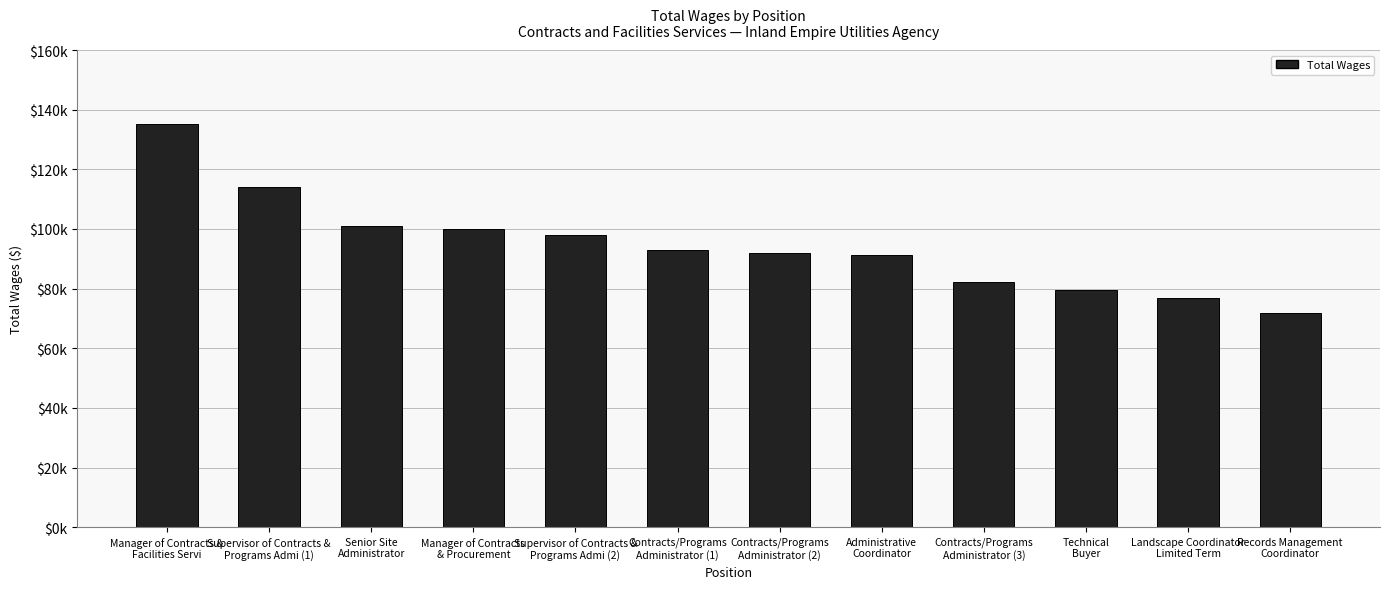

List the labels in order of value, largest first.

Manager of Contracts &
Facilities Servi, Supervisor of Contracts &
Programs Admi (1), Senior Site
Administrator, Manager of Contracts
& Procurement, Supervisor of Contracts &
Programs Admi (2), Contracts/Programs
Administrator (1), Contracts/Programs
Administrator (2), Administrative
Coordinator, Contracts/Programs
Administrator (3), Technical
Buyer, Landscape Coordinator
Limited Term, Records Management
Coordinator